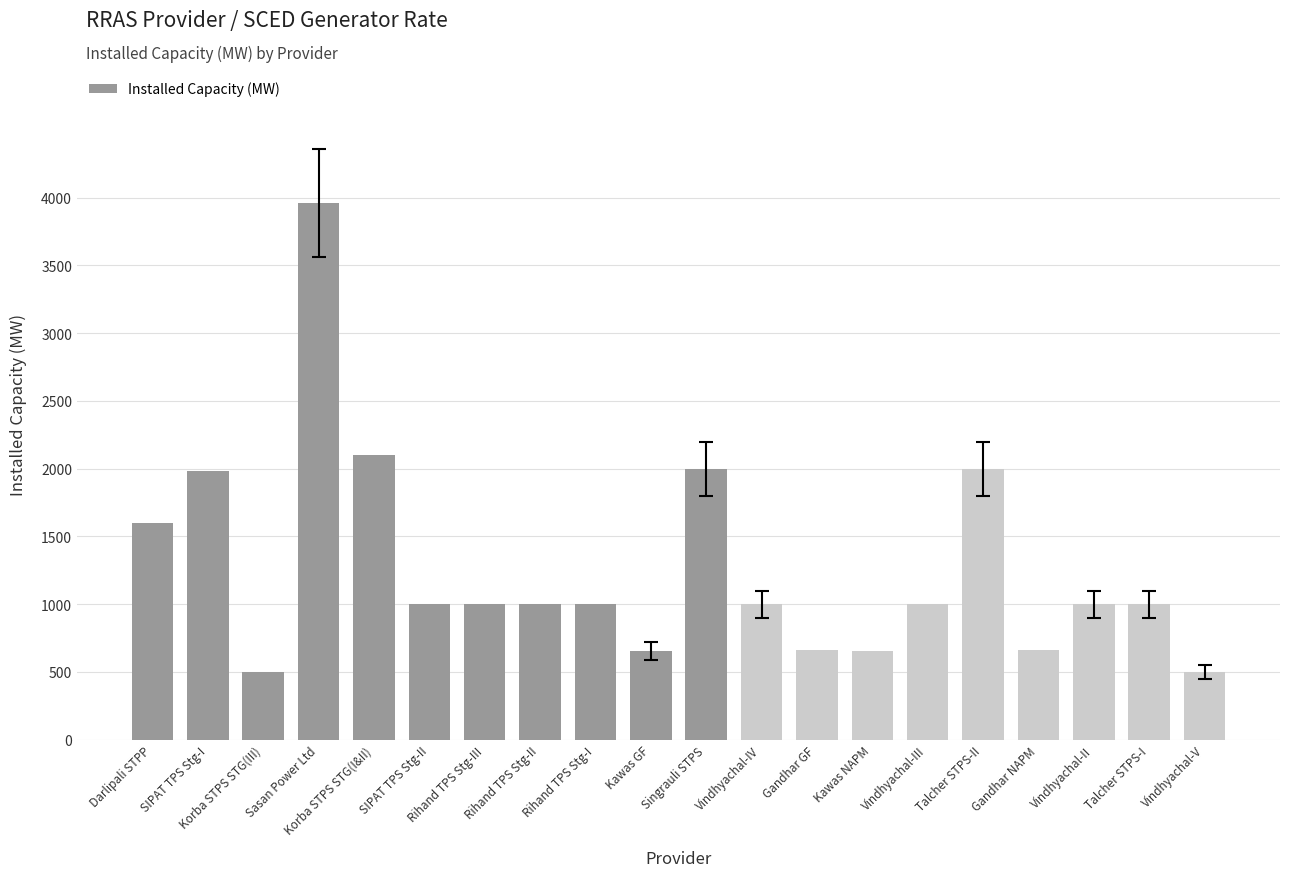

At which label is the value closest to 2230?

Korba STPS STG(I&II)